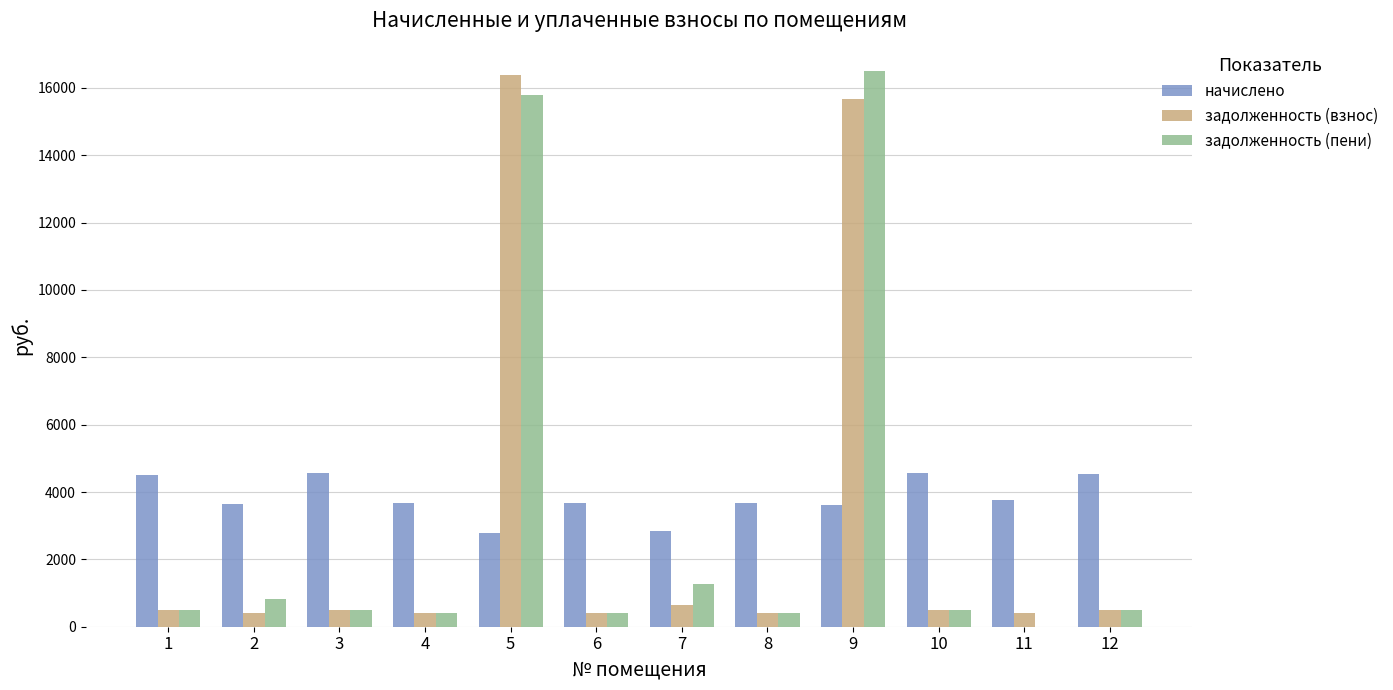

The value of задолженность (взнос) at 8 is 409.6. True or false?

True